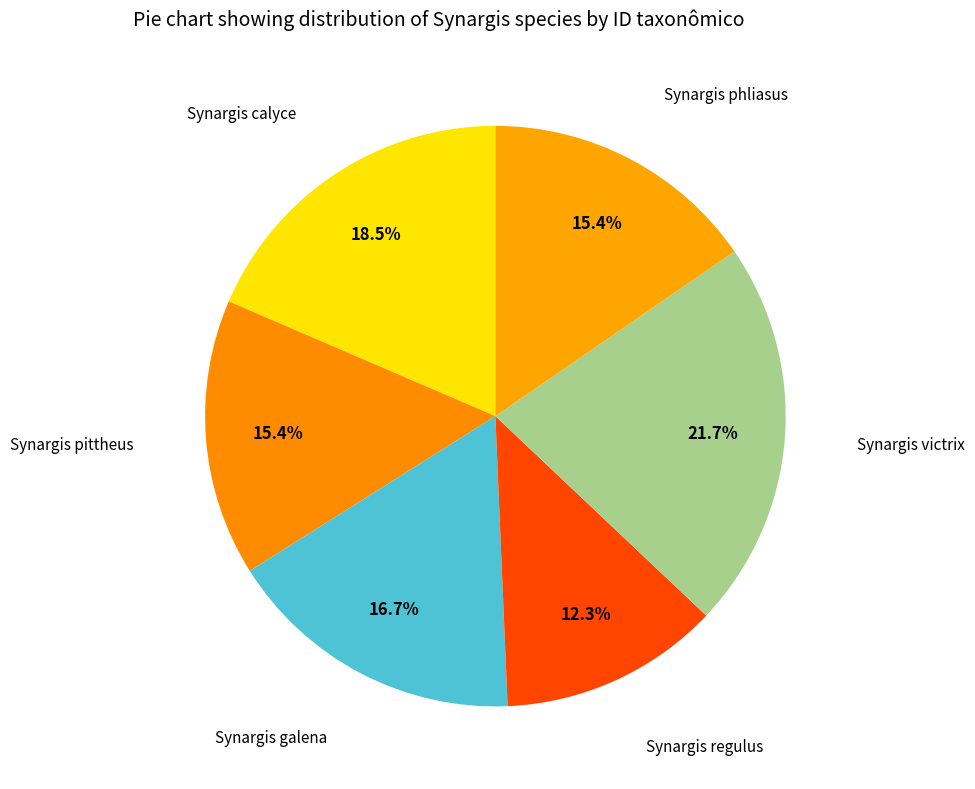

How many segments does this pie chart have?

6